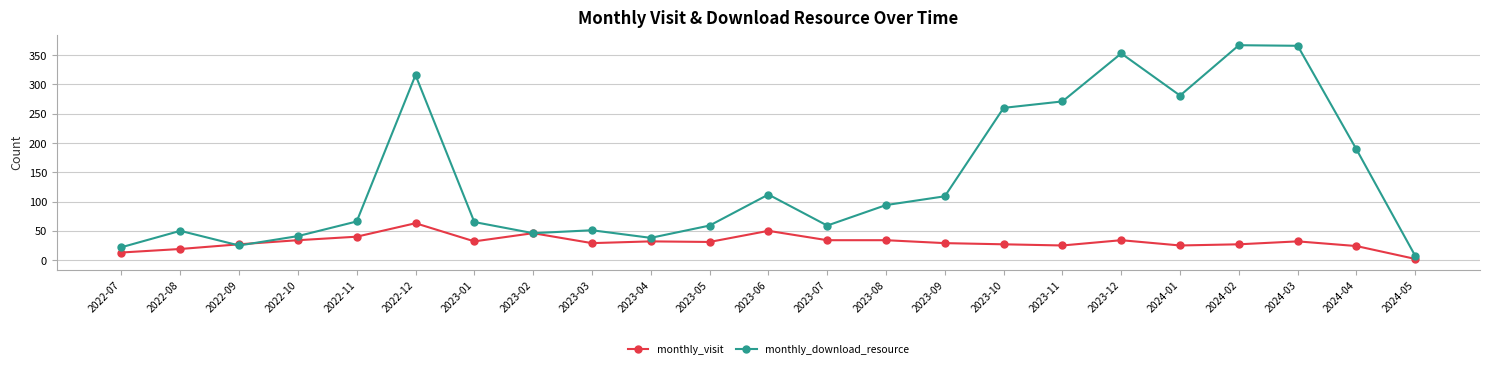

True or false: monthly_visit has a value of 15 at 2023-01.

False